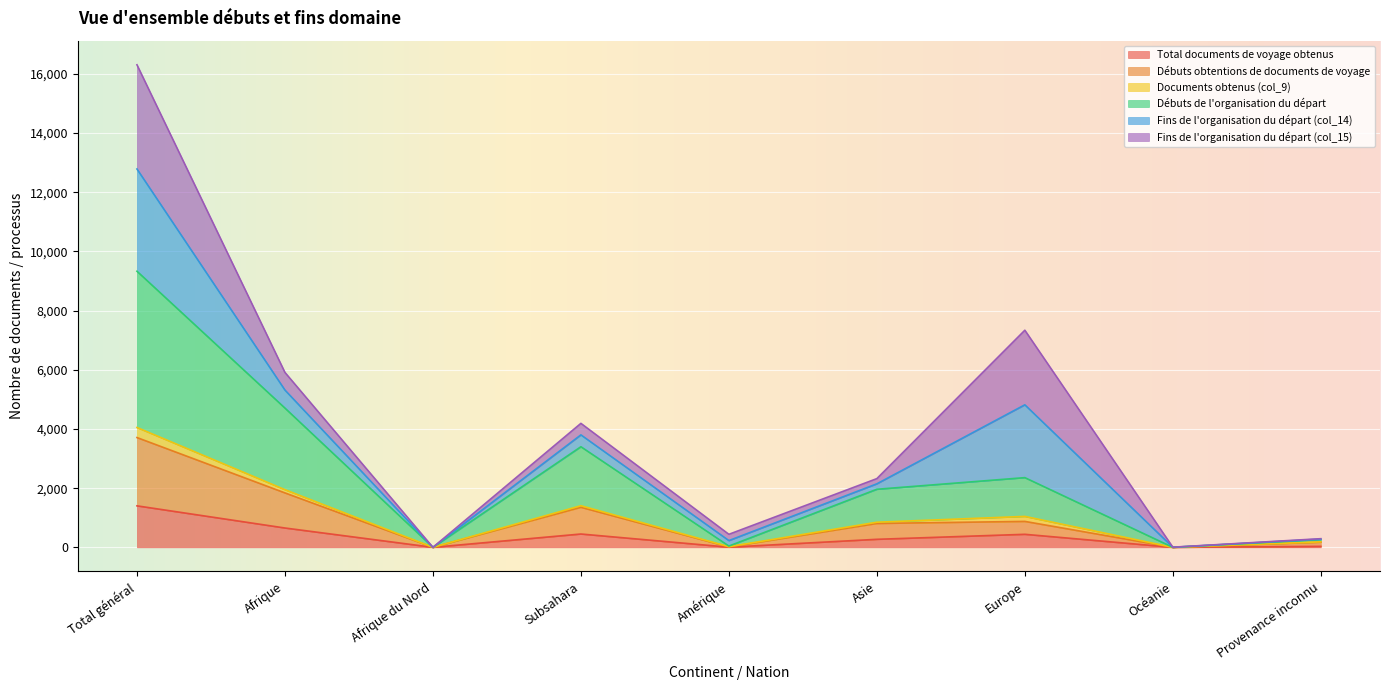

What position from the left is Subsahara?

4